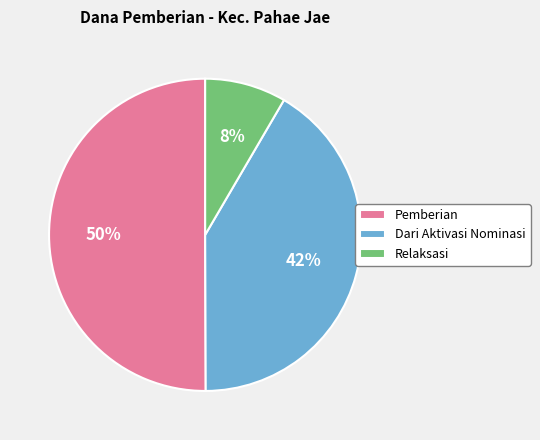

To the nearest percent, what portion does Pemberian represent?

50%